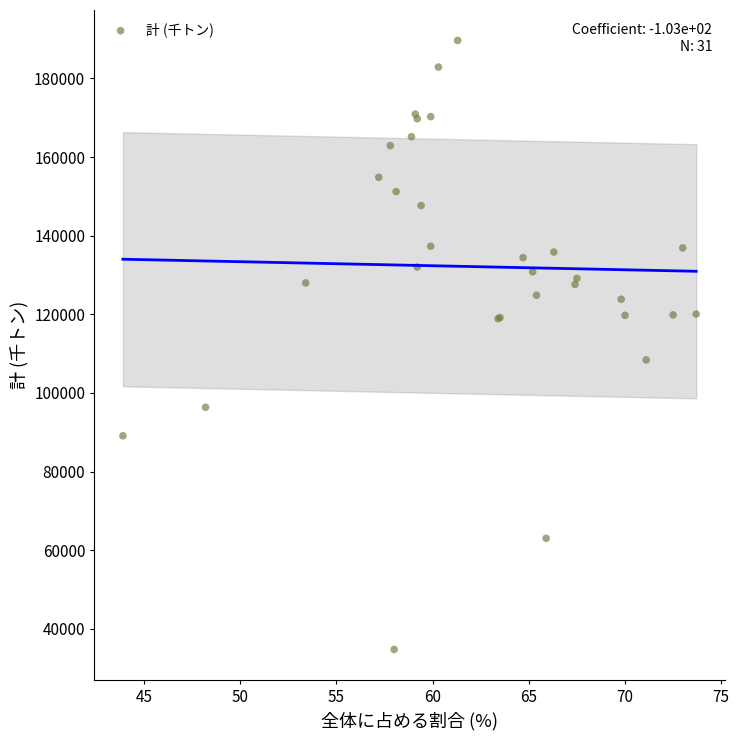

What Y value in the scatter plot is closest to 112210?

108409